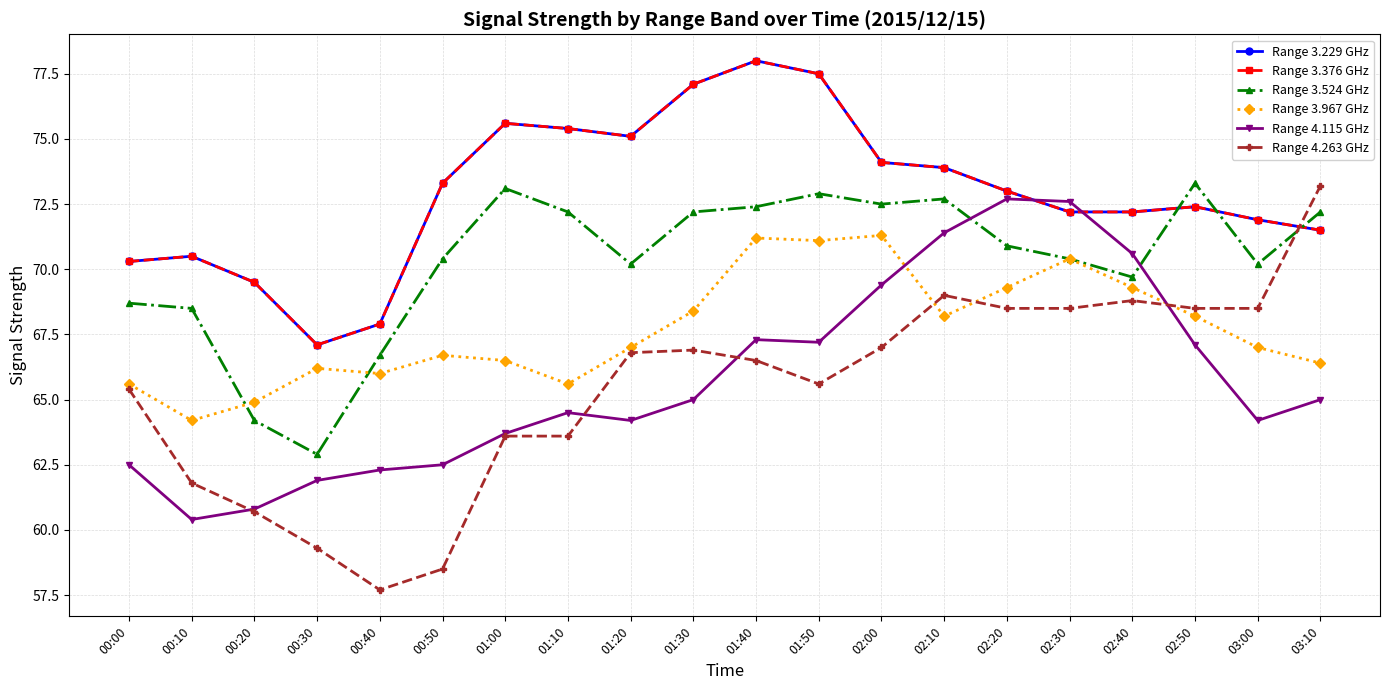

Which series has the widest spread of values?

Range 4.263 GHz